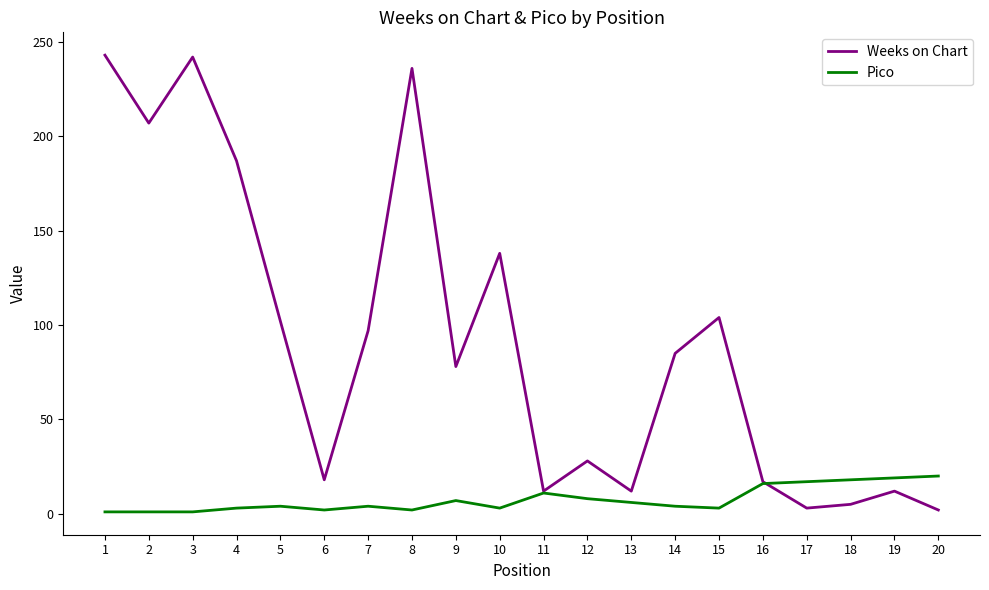

Does the chart have visible grid lines?

No